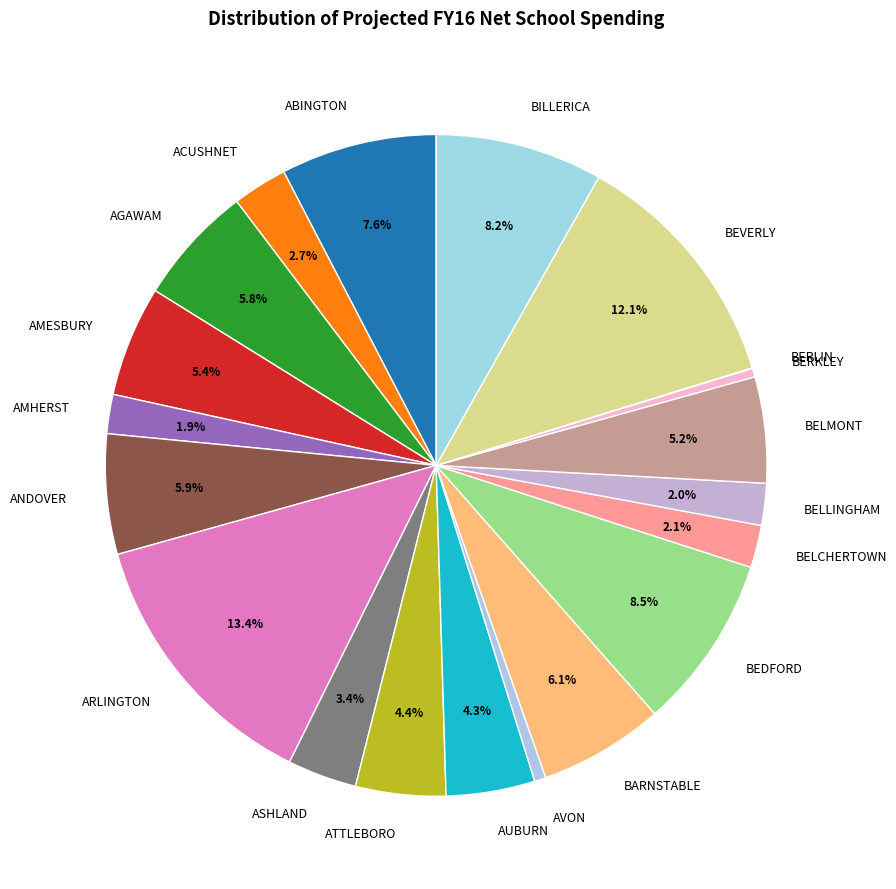

To the nearest percent, what portion does AVON represent?

1%